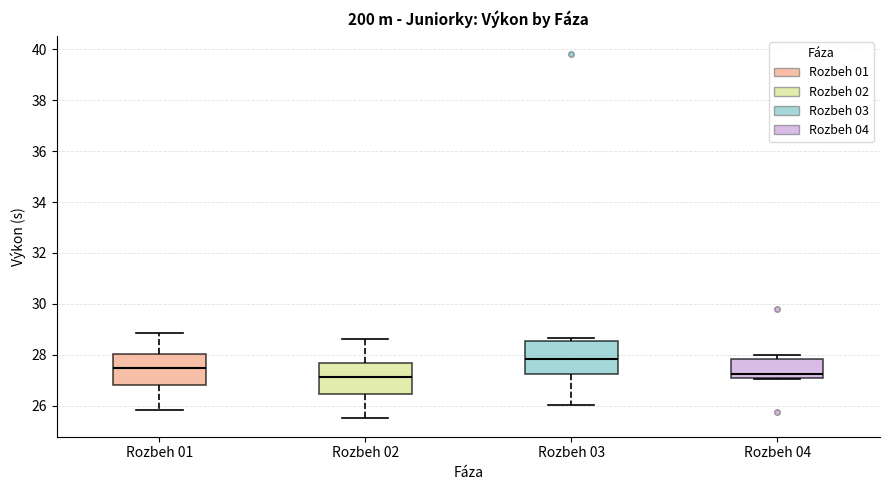

Reading left to right, read every box against the y-axis: the position of its median line, the range the box covers, and the ends of its whiskers. The values are not printed on the chart, so give them approximately, as read against the axis.

Rozbeh 01: median 27.4, box 26.8 to 28.0, whiskers 25.8 to 28.8
Rozbeh 02: median 27.2, box 26.4 to 27.6, whiskers 25.4 to 28.6
Rozbeh 03: median 27.8, box 27.2 to 28.6, whiskers 26.0 to 28.6 (just above the box's upper edge)
Rozbeh 04: median 27.2, box 27.0 to 27.8, whiskers 27.0 to 28.0